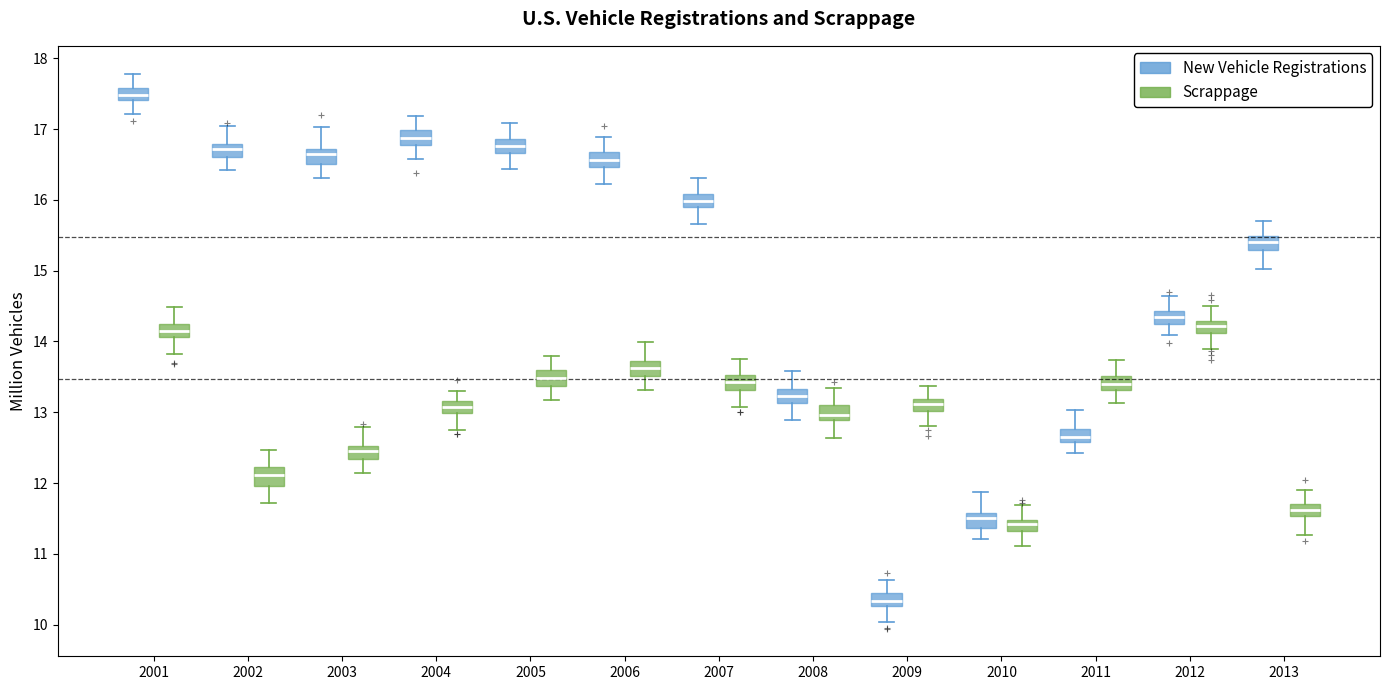

Where does the upper whisker of the box for 2003 (Scrappage) end on the y-axis? The values are not printed on the chart, so give them approximately, as read against the axis.

12.8